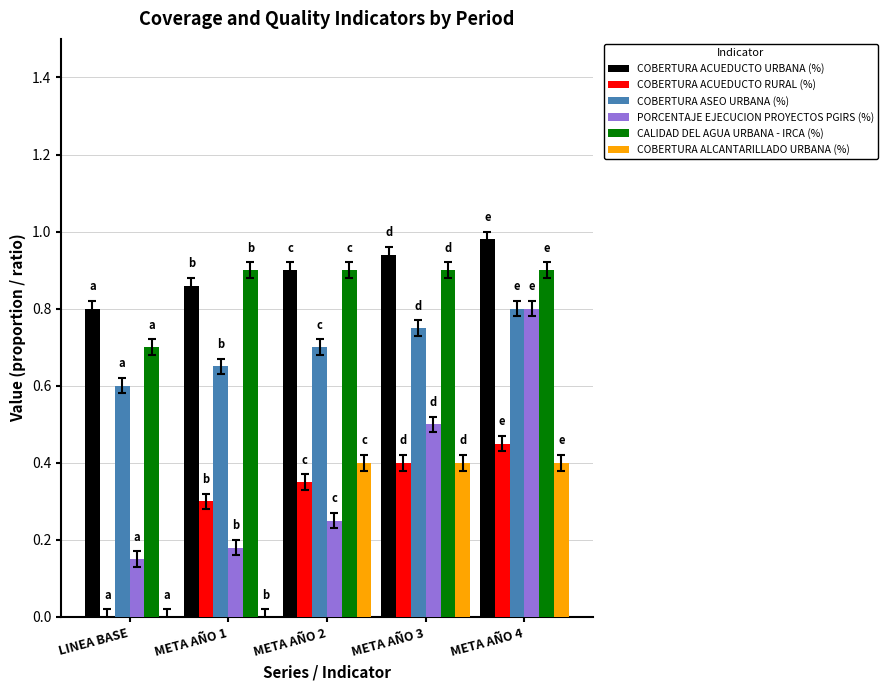

Are the bars grouped side by side (vs. stacked)?

Yes